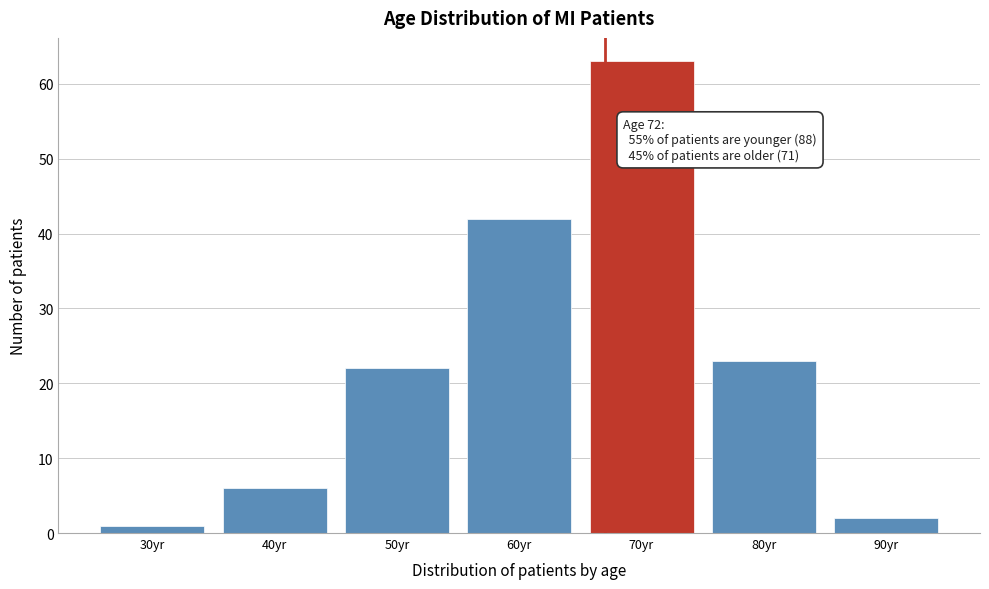

Reading right to left, what are all the values shown in this chart?

2	23	63	42	22	6	1